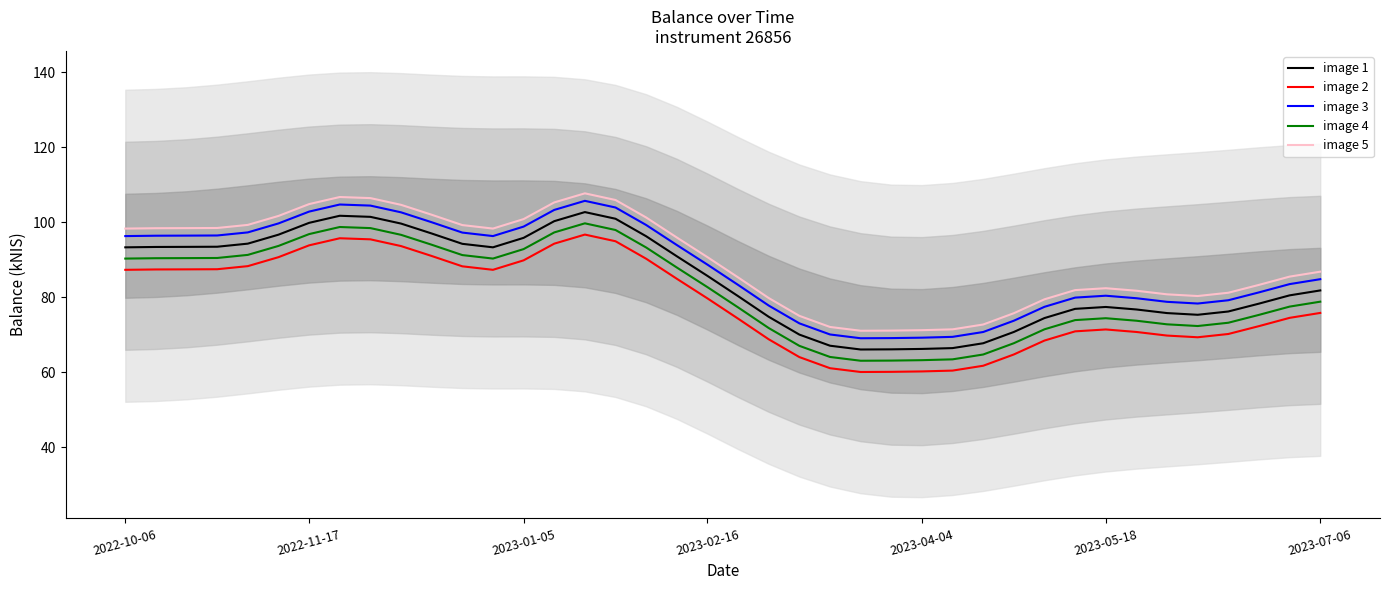

True or false: image 2 has a value of 68.8 at 21.

True